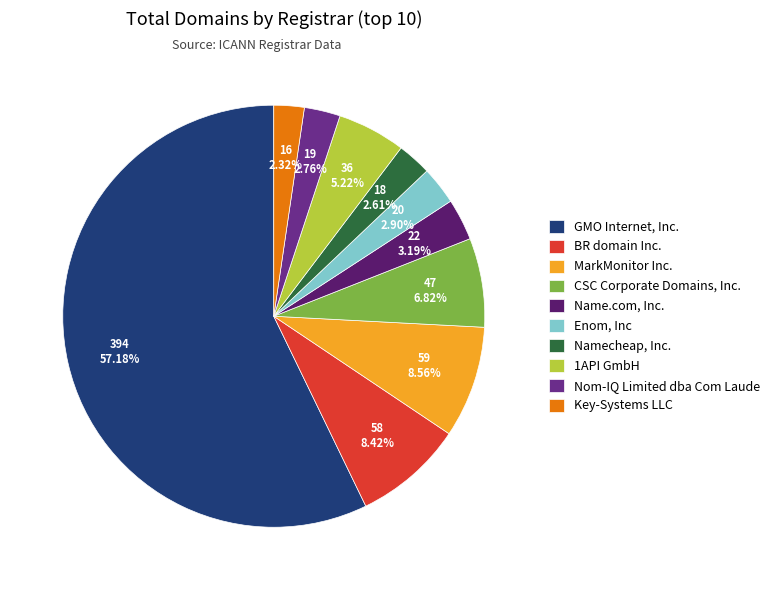

Is the sum of 1API GmbH and GMO Internet, Inc. greater than half?

Yes